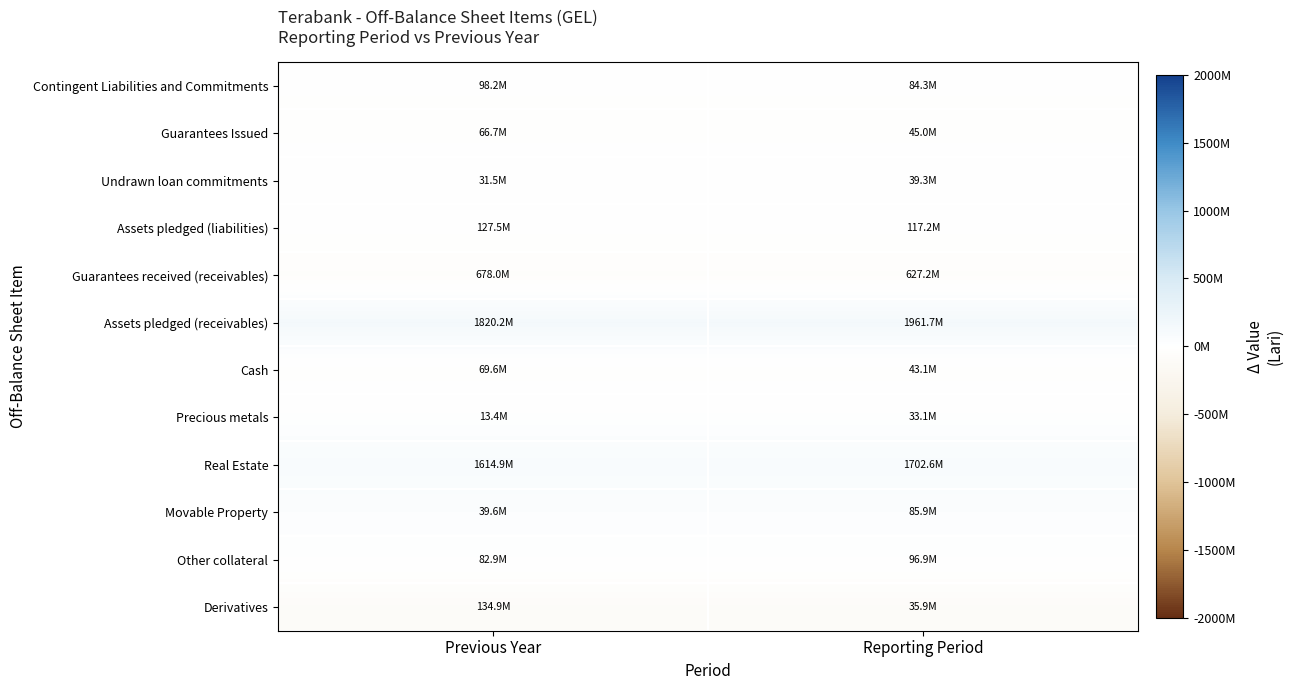

At which category does the chart reach its peak across all series?

Previous Year